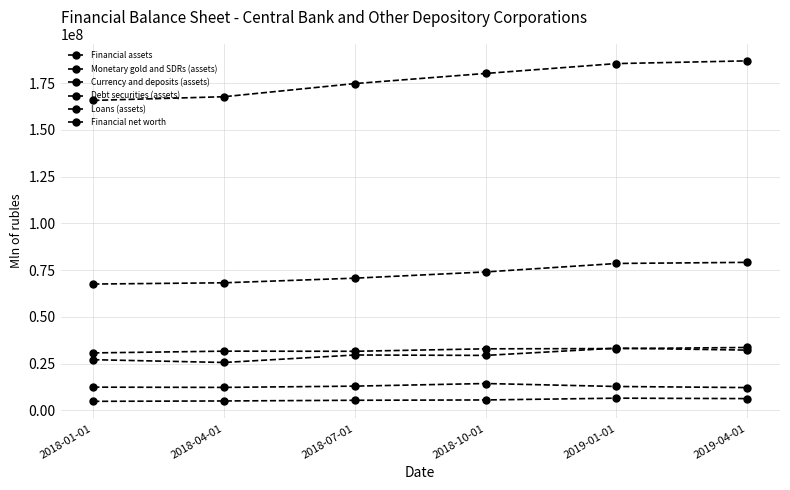

What is the label of the 1st point from the right?

2019-04-01